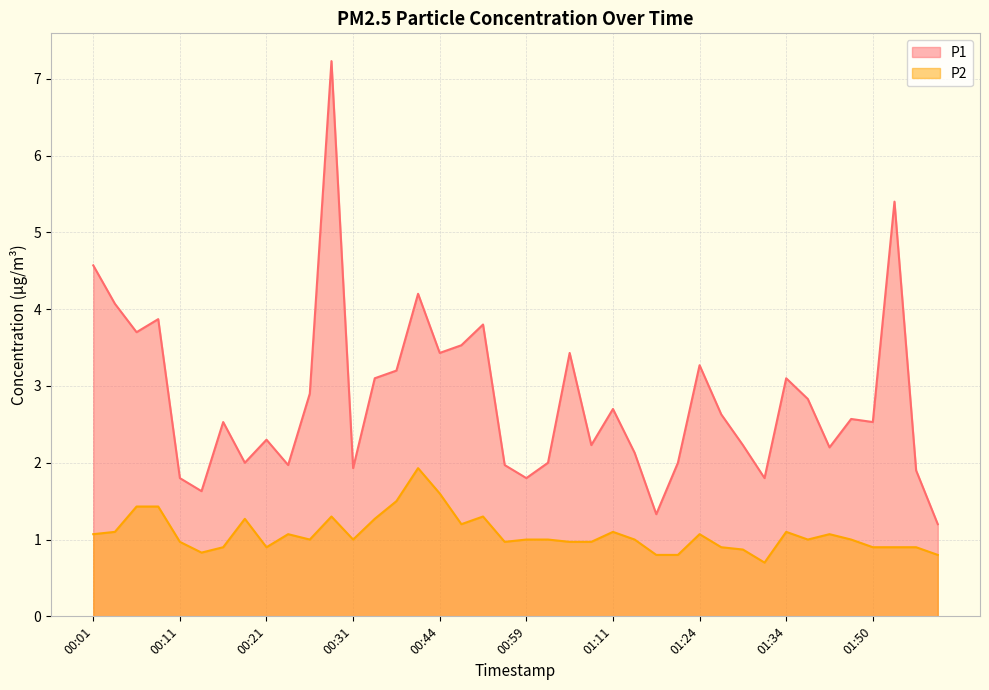

Between 00:41 and 00:16, which is larger?

00:41